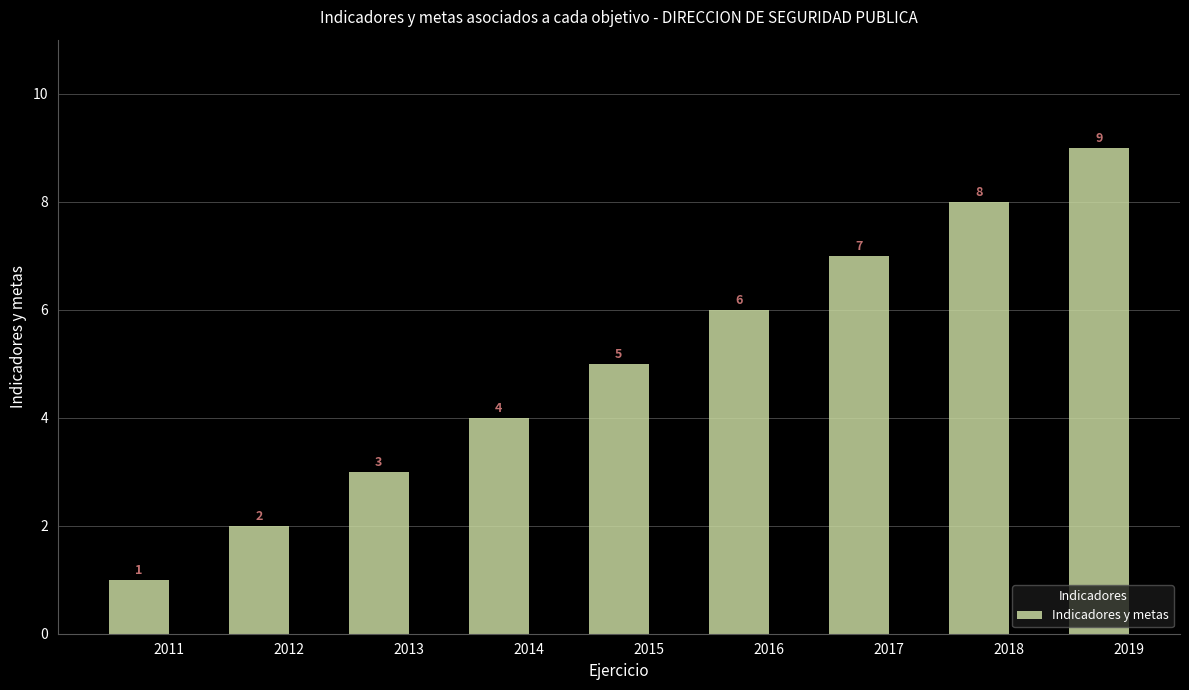

Are the bars horizontal?

No